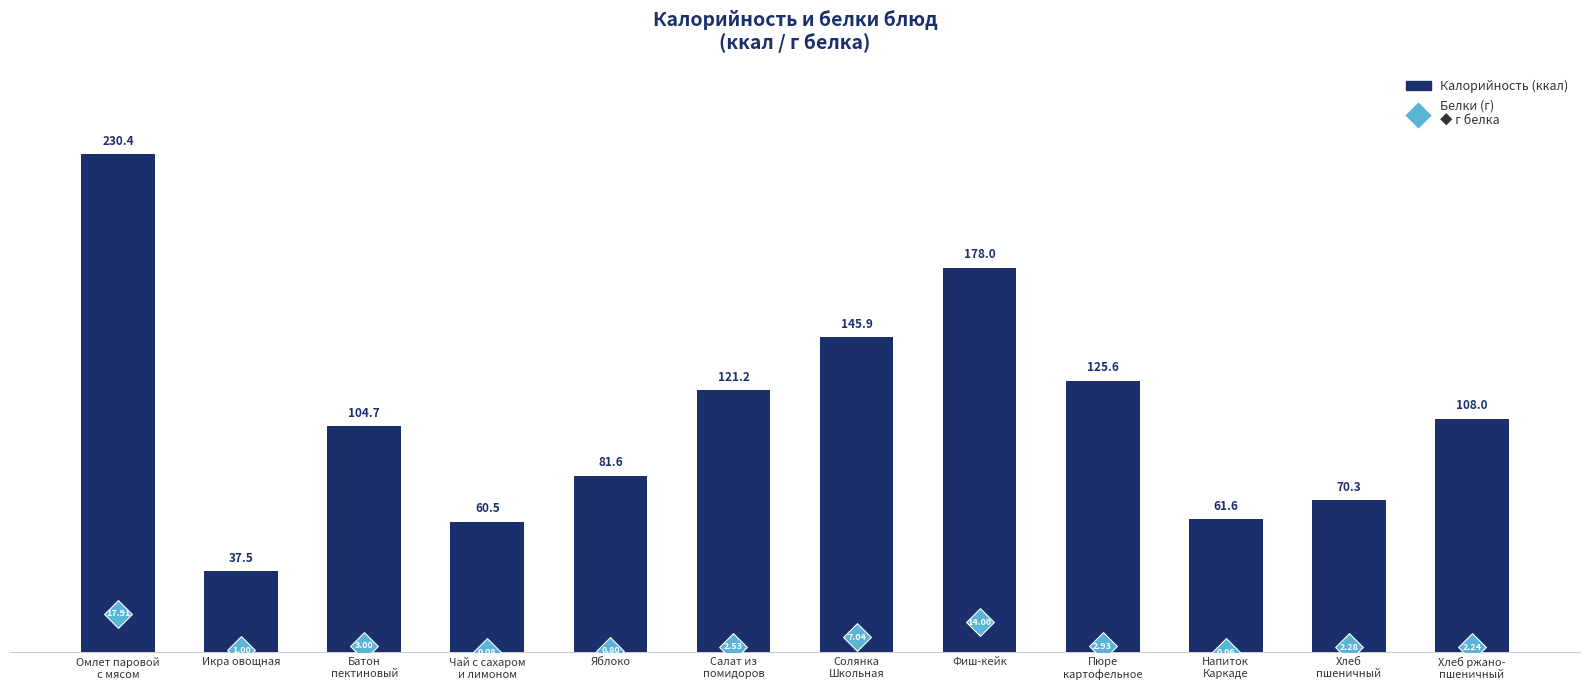

Which series contains the highest Y value?

Калорийность (ккал)